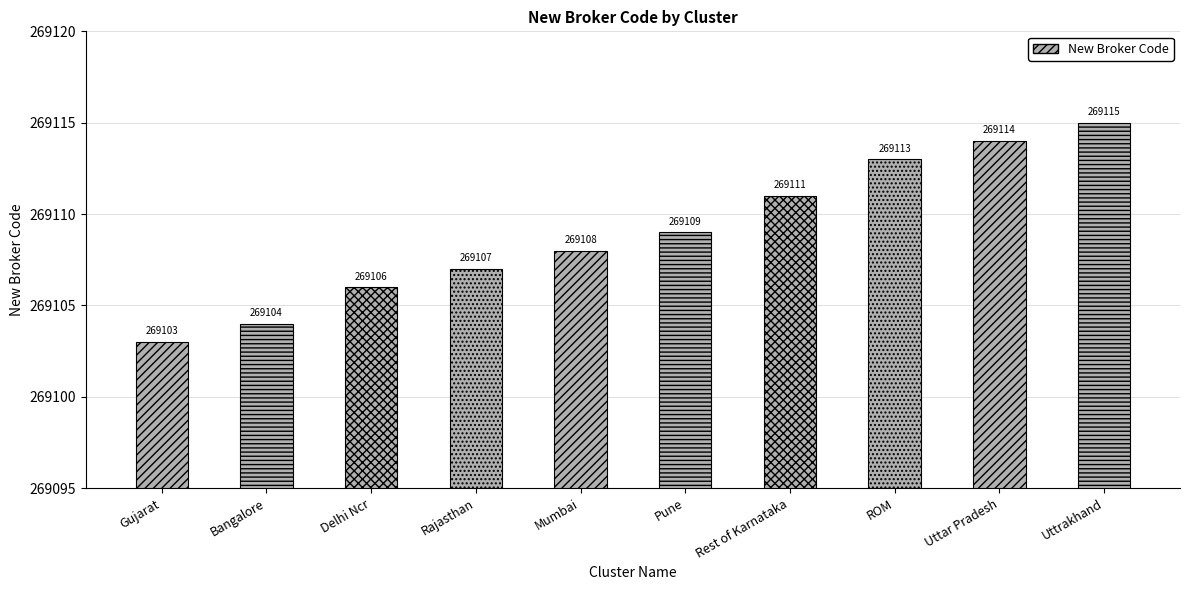

What is the label of the 5th bar from the left?

Mumbai